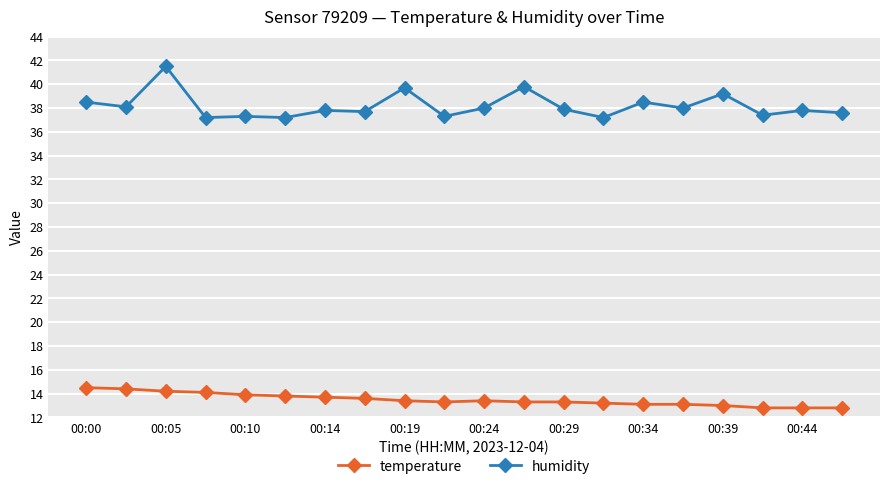

How many lines are shown in the chart?

2